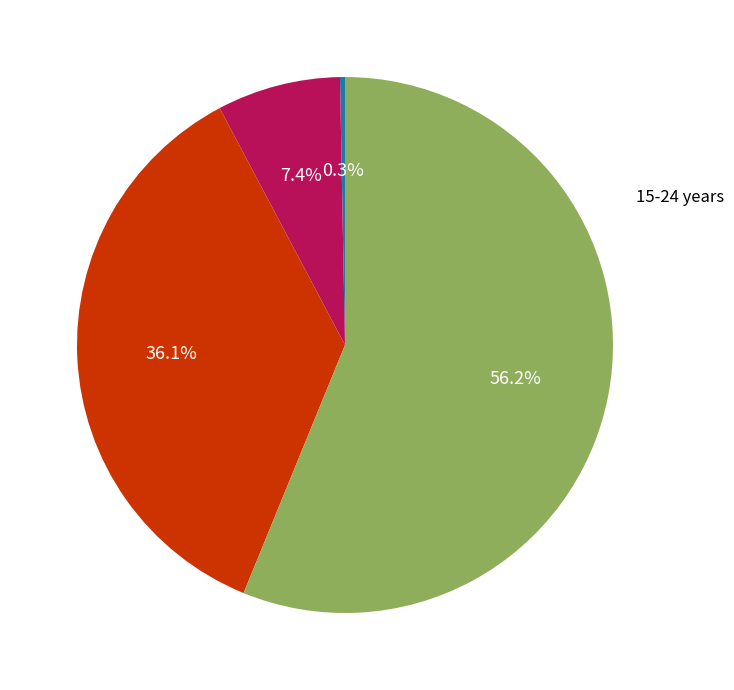

Does any single category account for the majority?

Yes